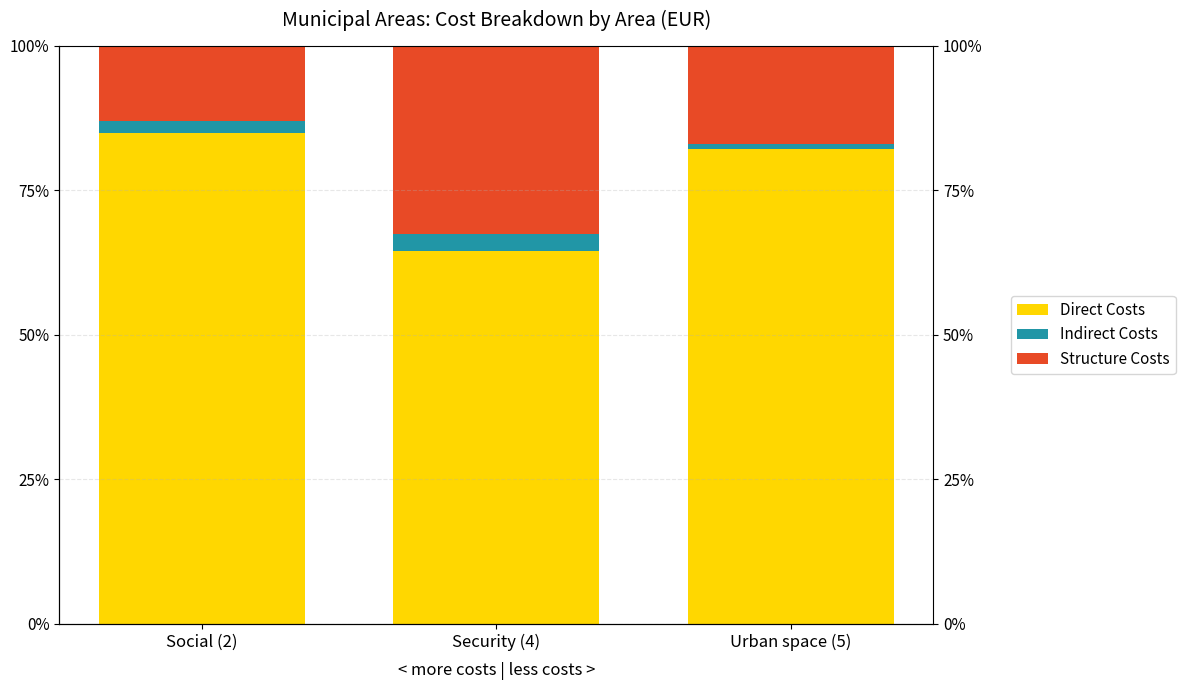

What is the value of the Indirect Costs bar at the 1st from the left?

2.1